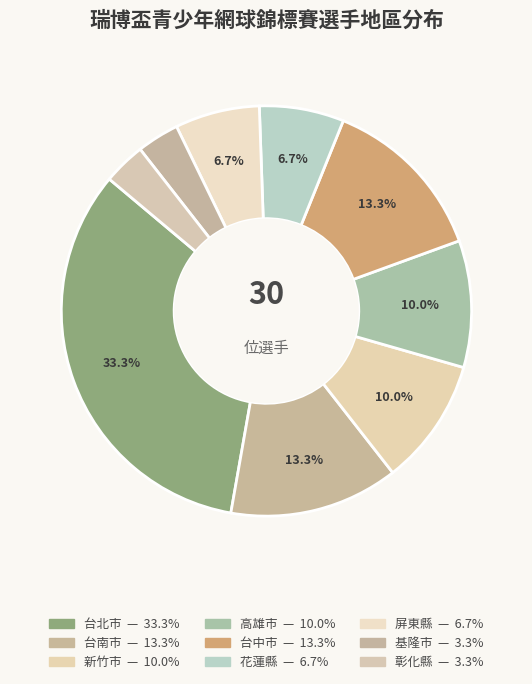

How many slices are in this pie chart?

9